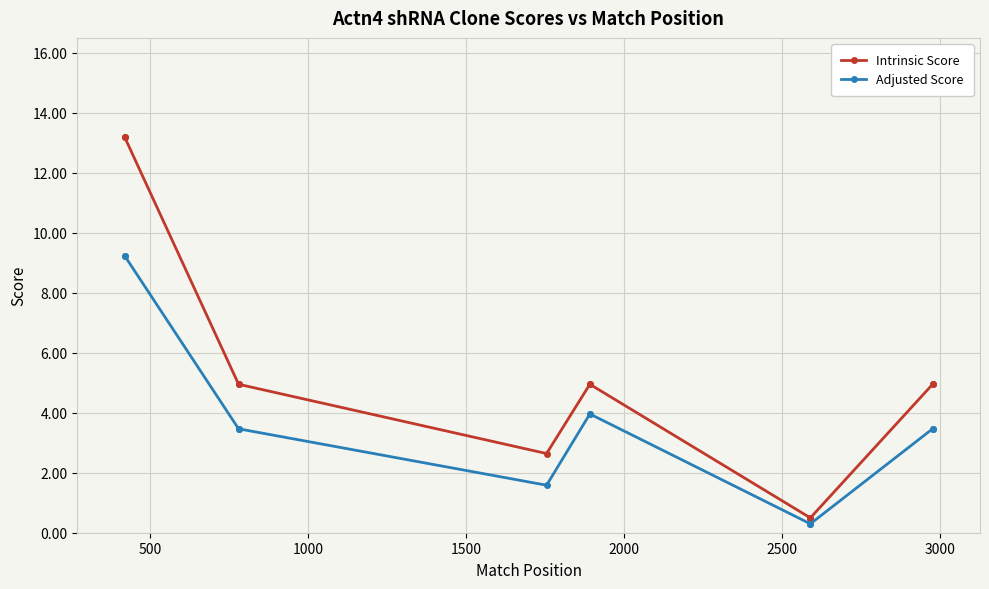

Which series has the widest spread of values?

Intrinsic Score